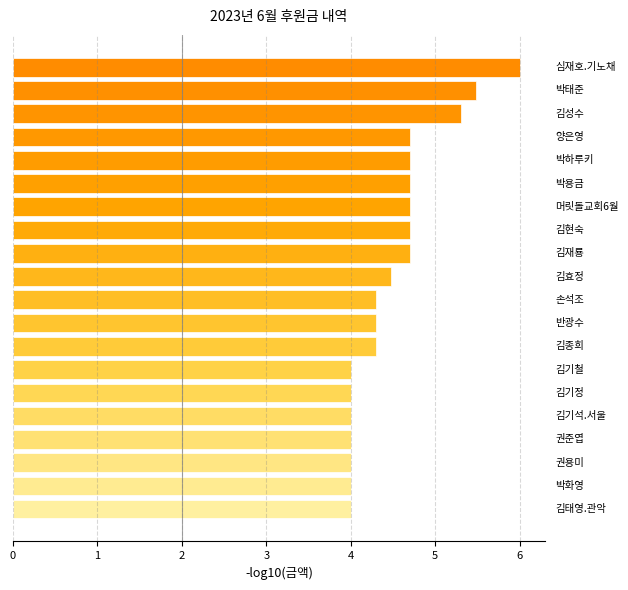

What is the minimum value shown in the chart?

4.0